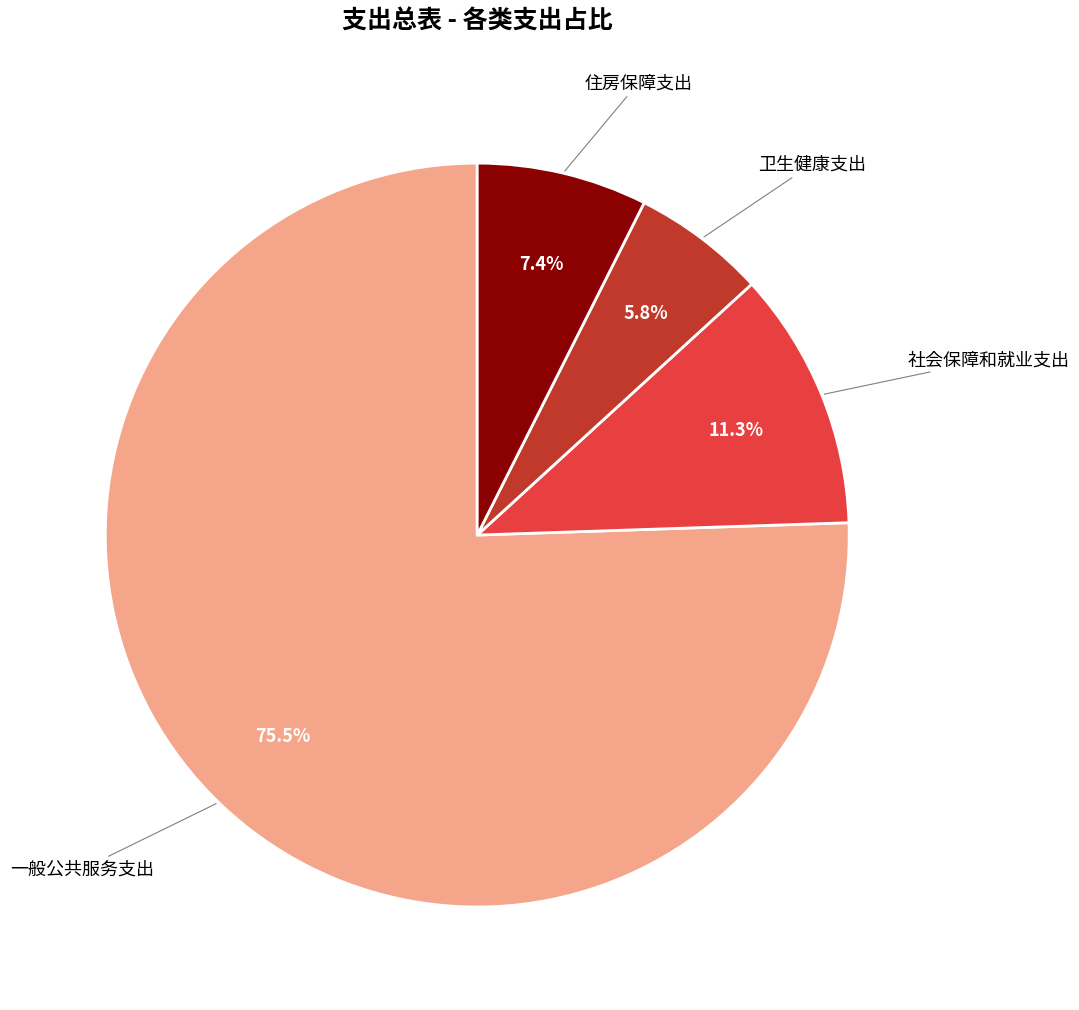

Is there a majority slice in this chart?

Yes